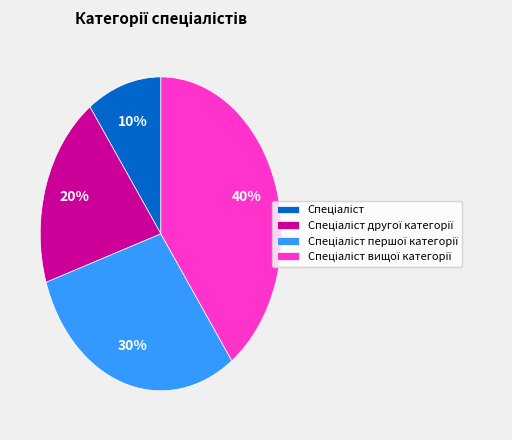

To the nearest percent, what is the average slice percentage?

25%